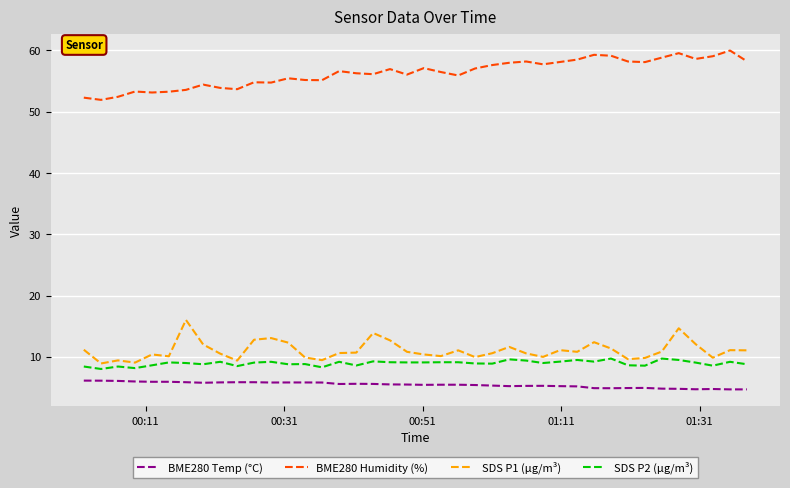

Rank the series by their maximum value, from lowest to highest.

BME280 Temp (°C), SDS P2 (µg/m³), SDS P1 (µg/m³), BME280 Humidity (%)